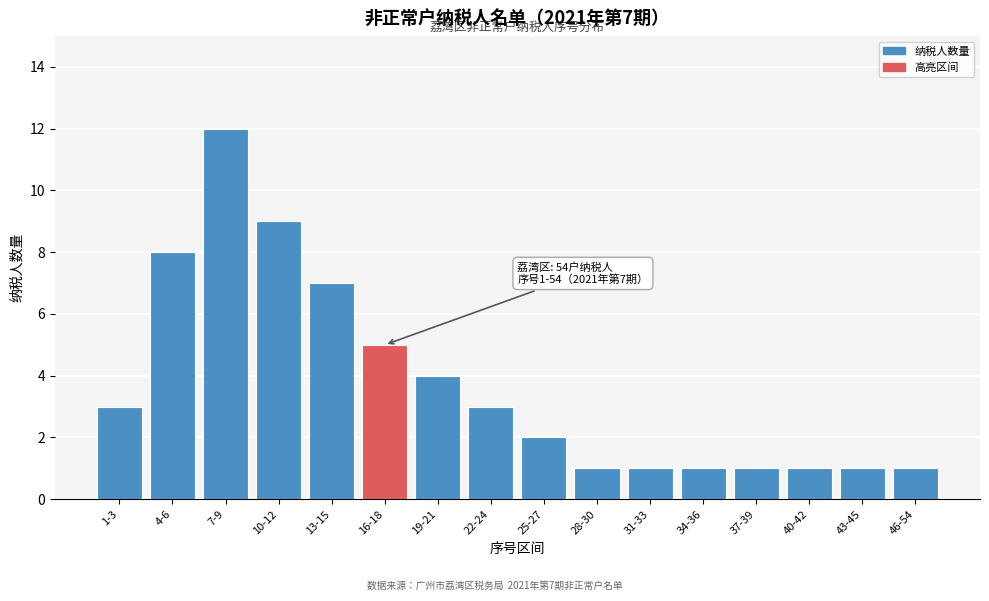

Reading left to right, what are all the values shown in this chart?

3	8	12	9	7	5	4	3	2	1	1	1	1	1	1	1